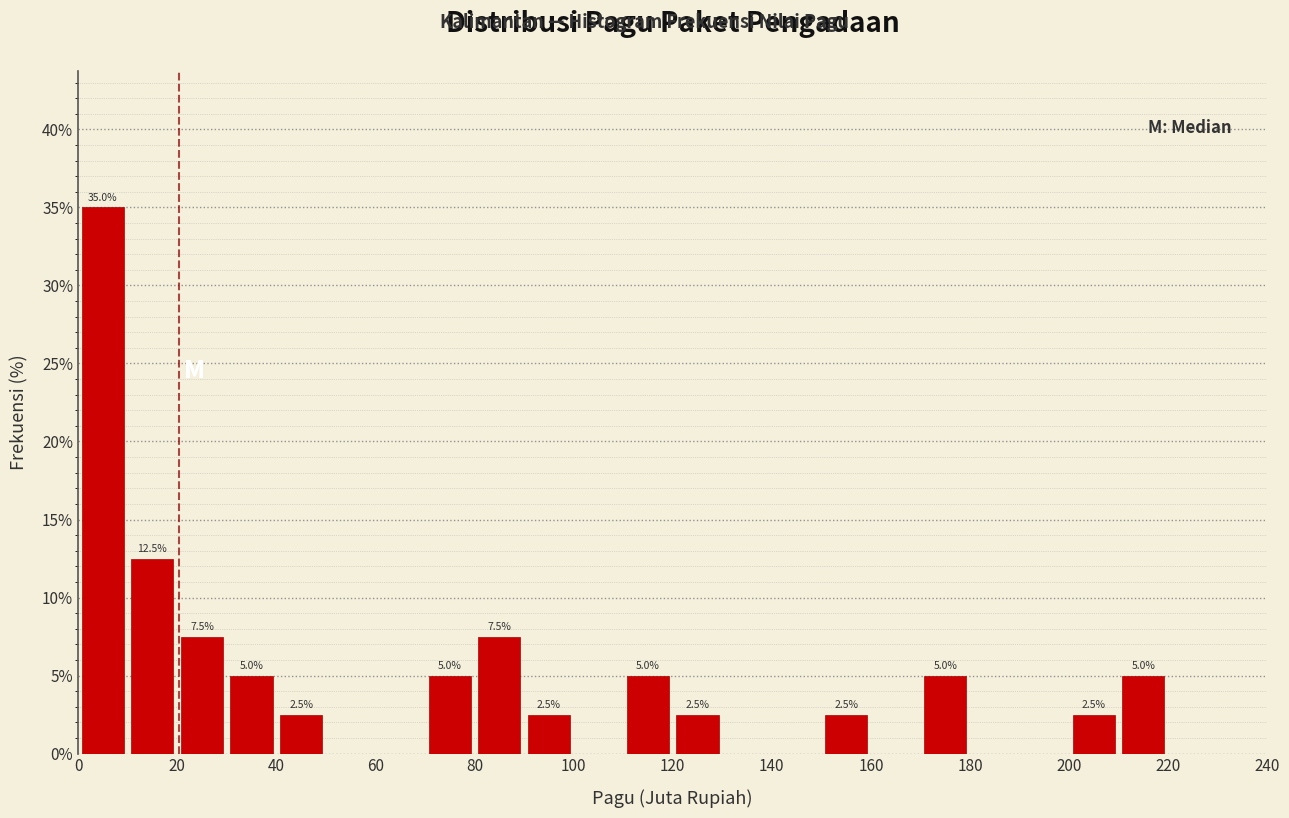

Which range on the x-axis has the tallest bar?

0 to 10